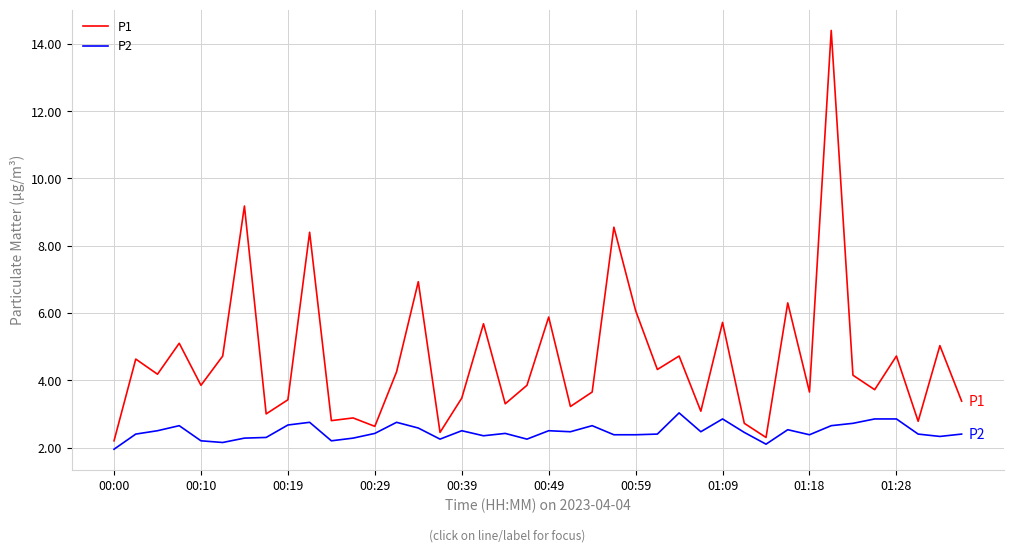

What is the highest value of the P2 series?

3.0